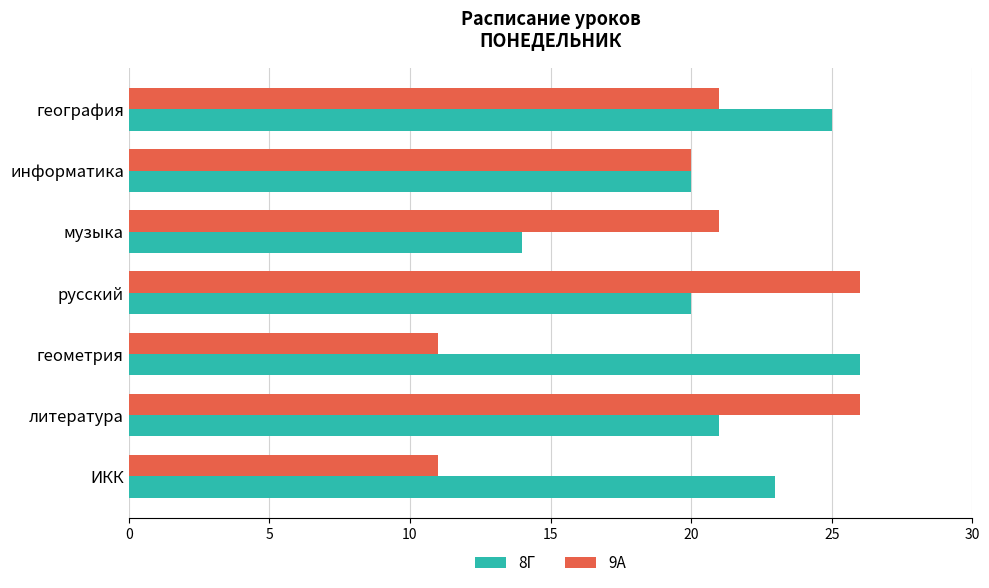

Which series has the largest range (max minus min)?

9А